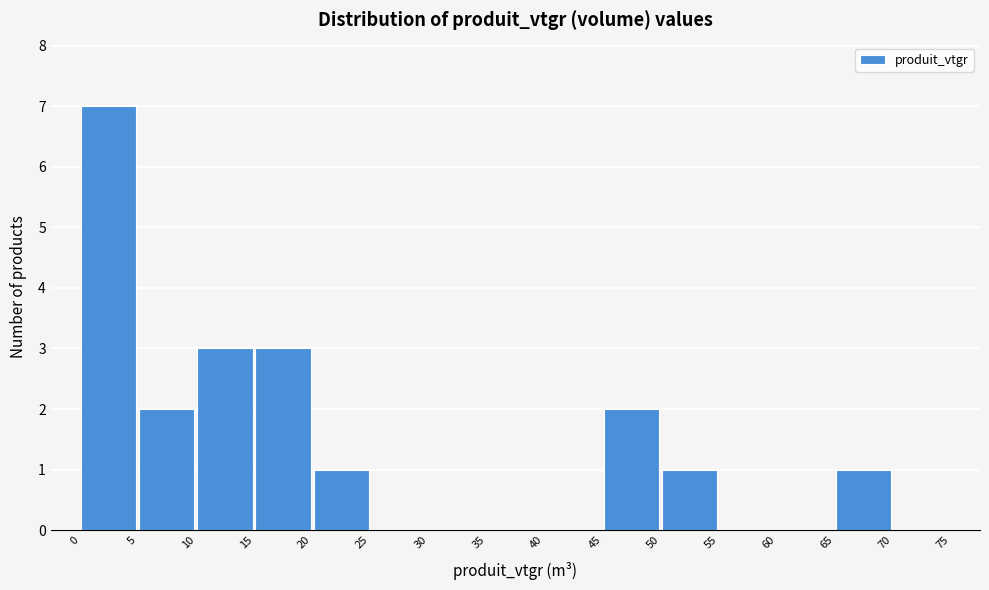

How tall is the bar that spans 65 to 70 on the x-axis? The values are not printed on the chart, so give them approximately, as read against the axis.

1